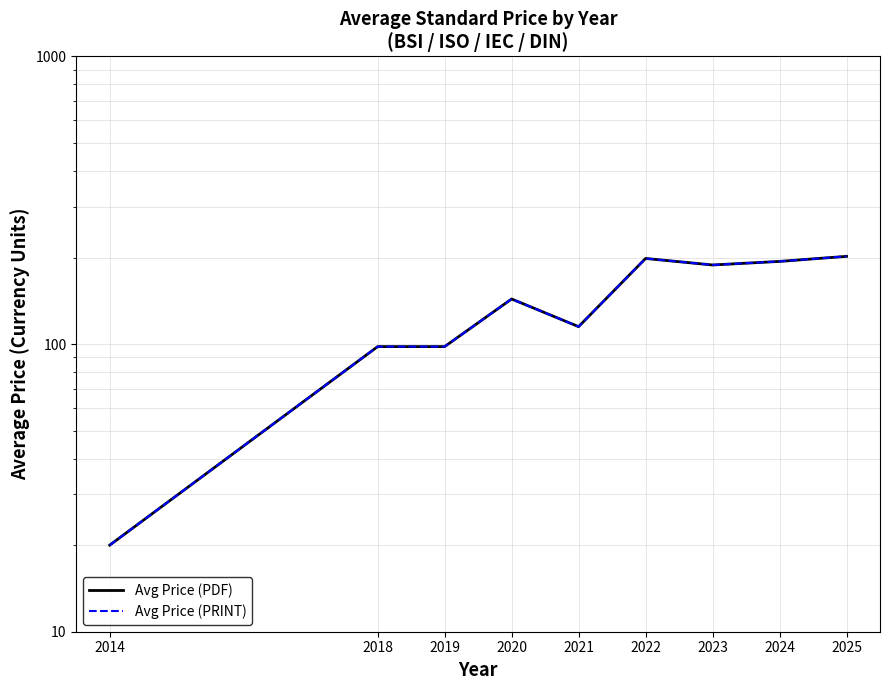

What is the difference between the maximum and minimum values in the Avg Price (PRINT) series?

181.9